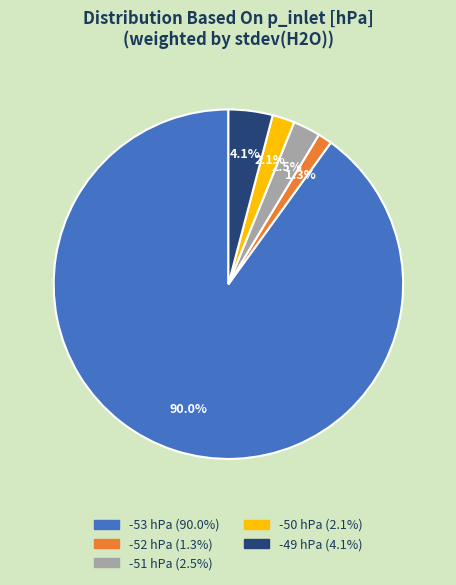

How many slices are in this pie chart?

5